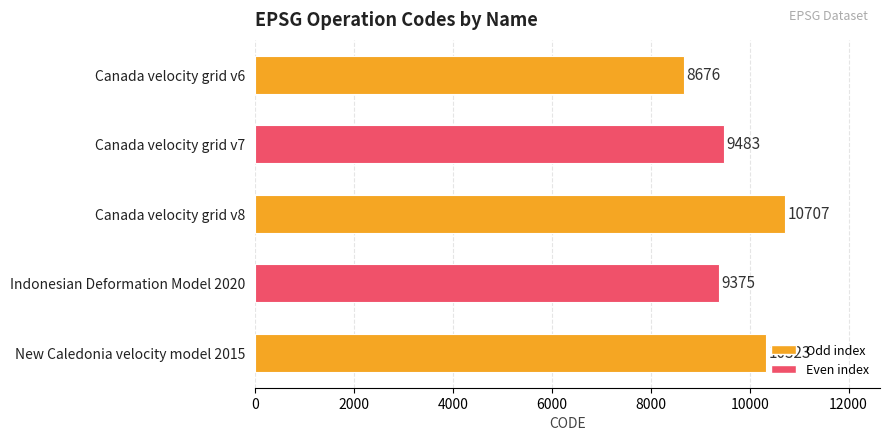

At which category does the chart reach its peak across all series?

Canada velocity grid v8